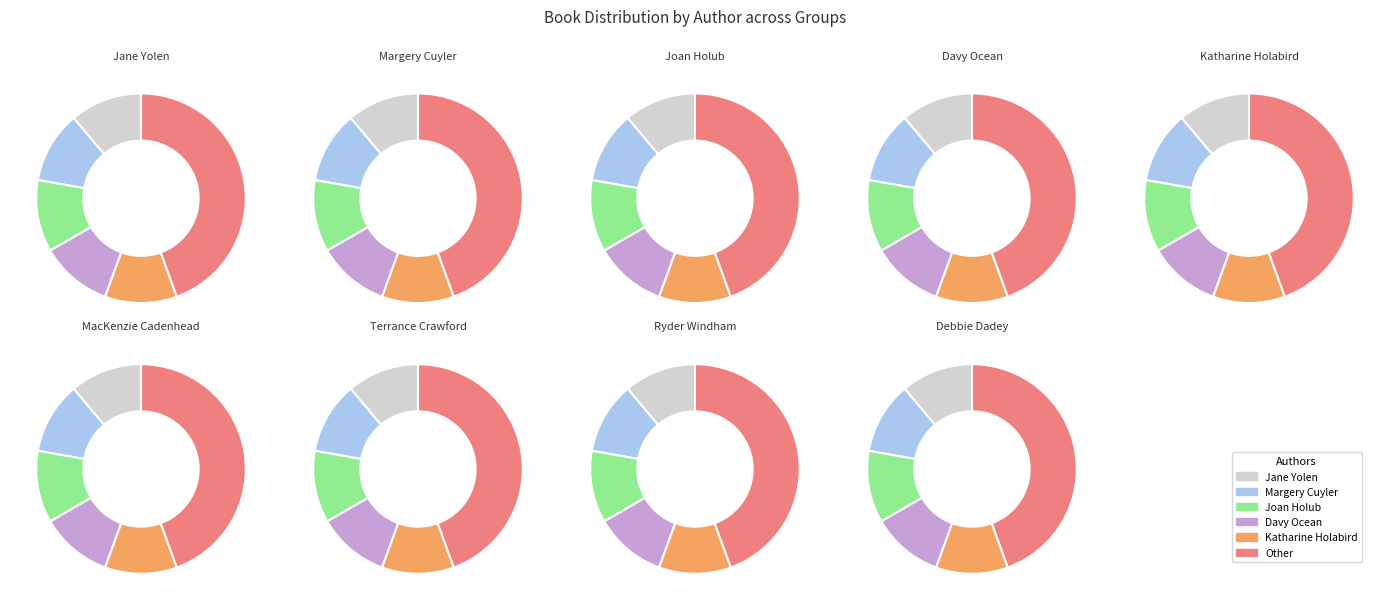

What percentage is the Katharine Holabird slice, to the nearest percent?

10%